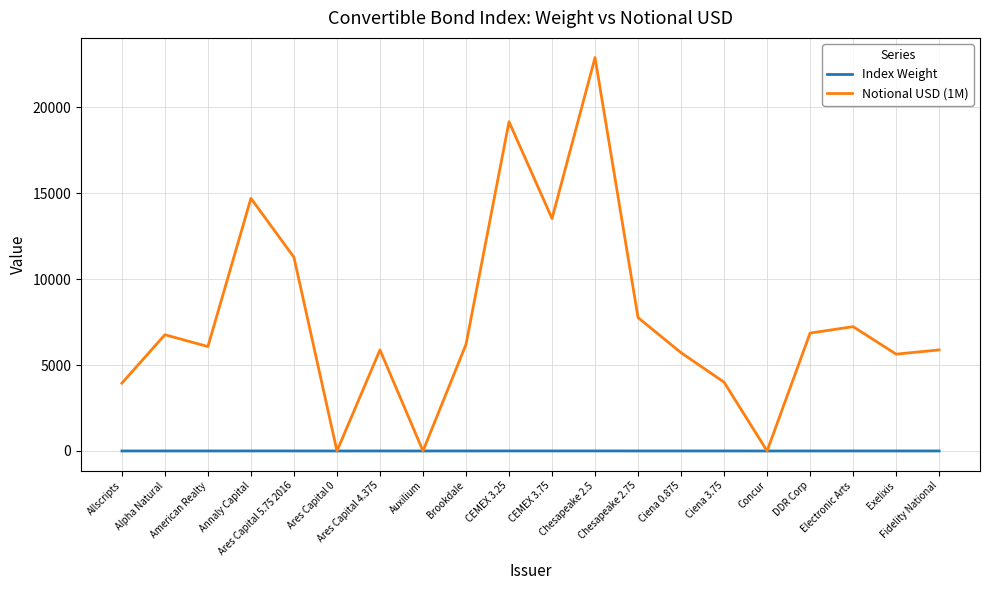

Which series has the widest spread of values?

Notional USD (1M)